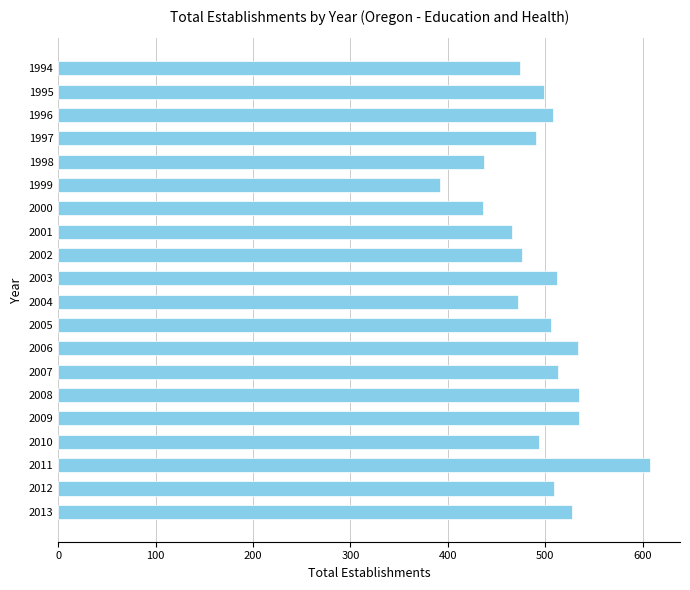

Between 2004 and 2010, which is larger?

2010